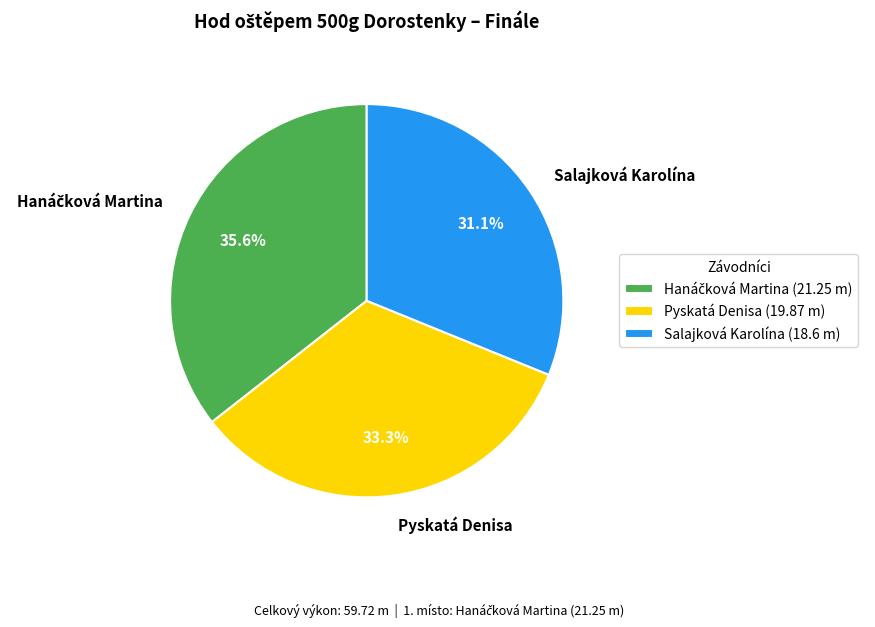

What portion of the pie excludes Pyskatá Denisa?

66.7%